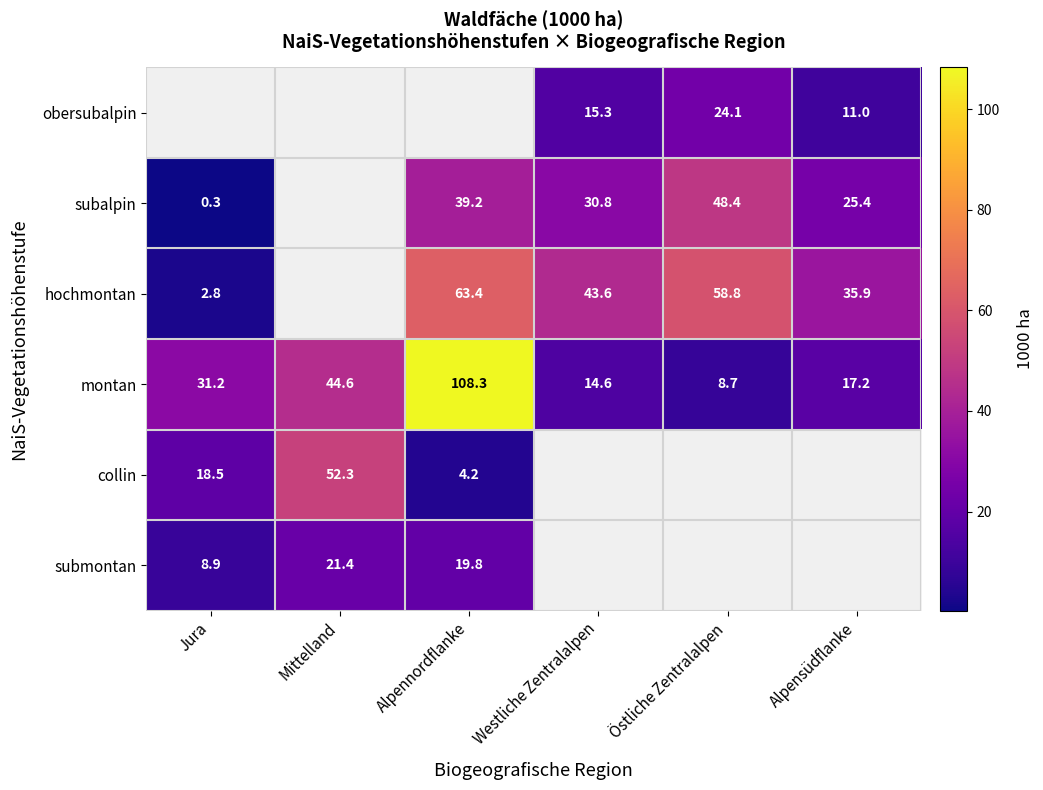

List the labels in order of montan value, smallest first.

Östliche Zentralalpen, Westliche Zentralalpen, Alpensüdflanke, Jura, Mittelland, Alpennordflanke